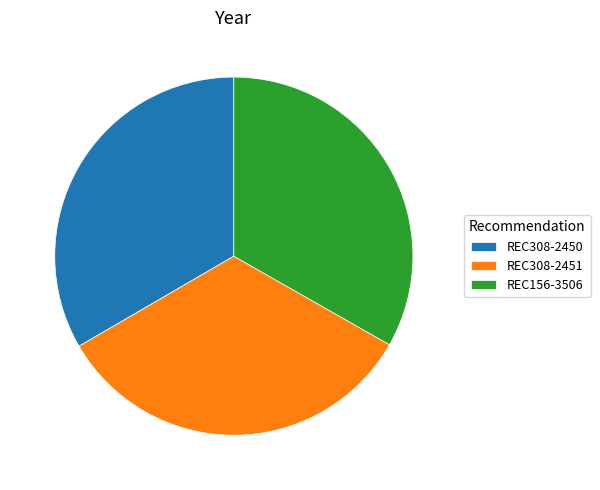

Is REC156-3506 the majority of the pie?

No